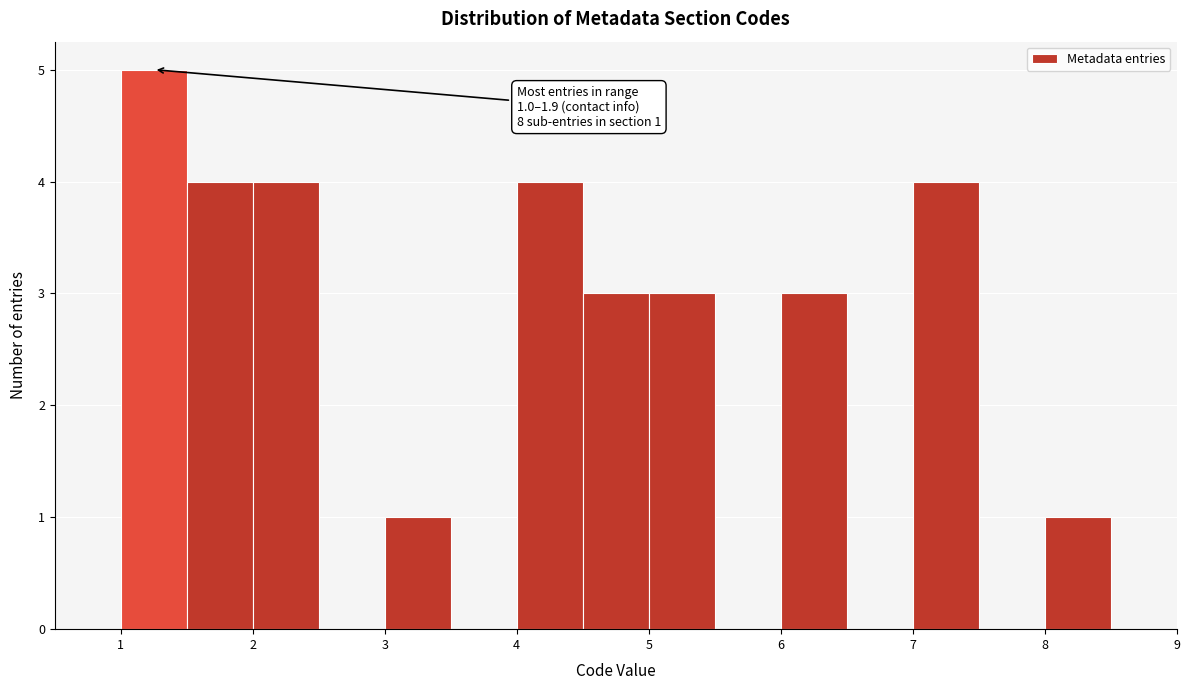

Over which range of the x-axis is the bar tallest?

1.0 to 1.5